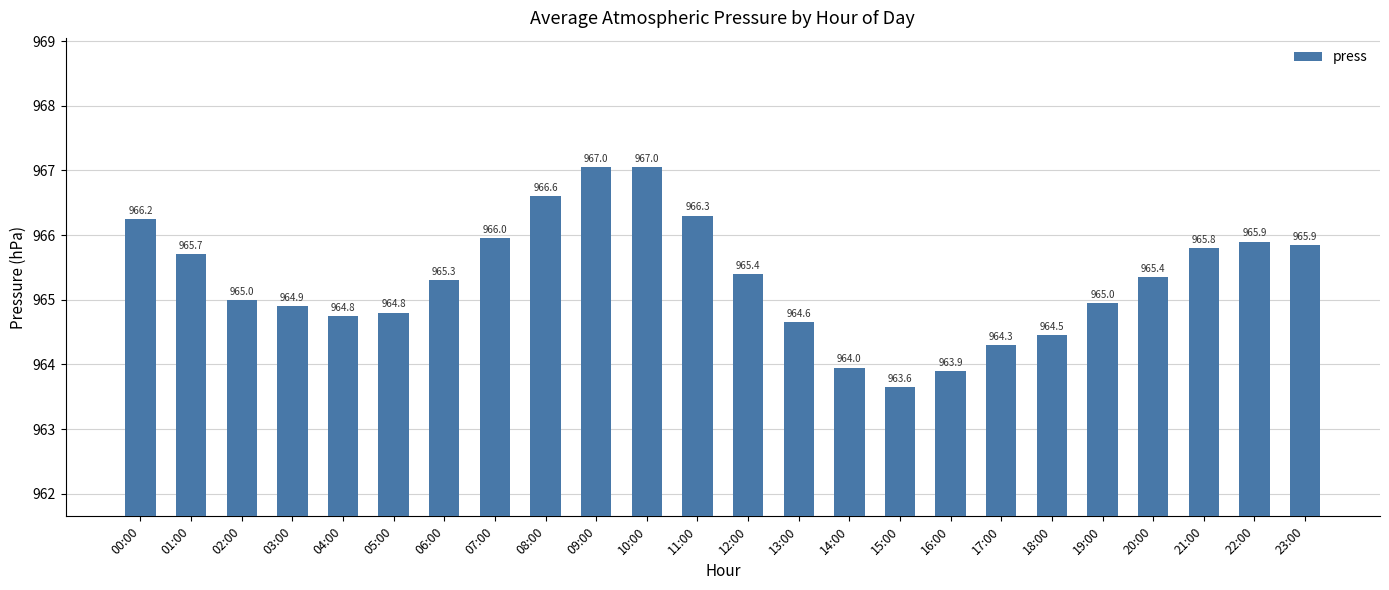

The chart shows a value of 639.2 at 00:00. True or false?

False